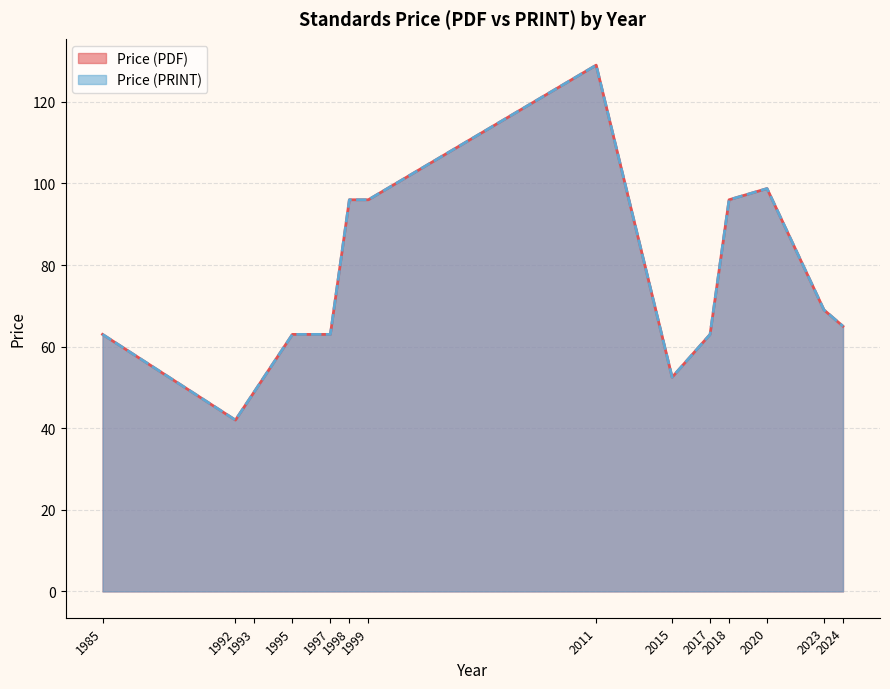

At which label does Price (PDF) first exceed 63?

1998